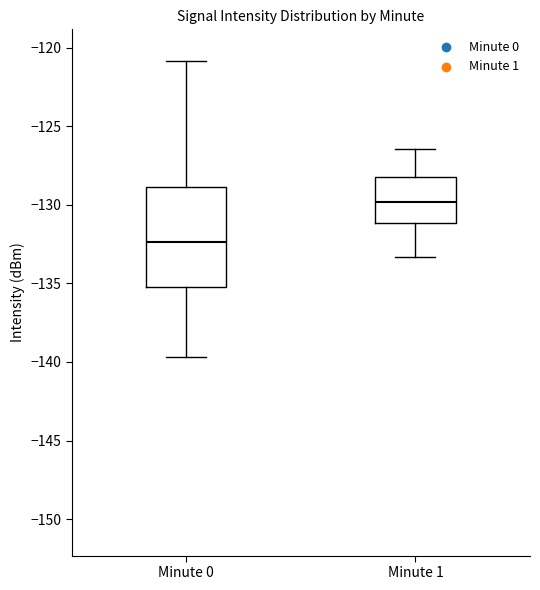

Reading left to right, transcribe this box plot: for each box, give where its median line is, the range the box spans, and where its two whiskers end, as read against the y-axis. The values are not printed on the chart, so give them approximately, as read against the axis.

Minute 0: median -132.5, box -135.0 to -129.0, whiskers -139.5 to -121.0
Minute 1: median -130.0, box -131.0 to -128.0, whiskers -133.5 to -126.5